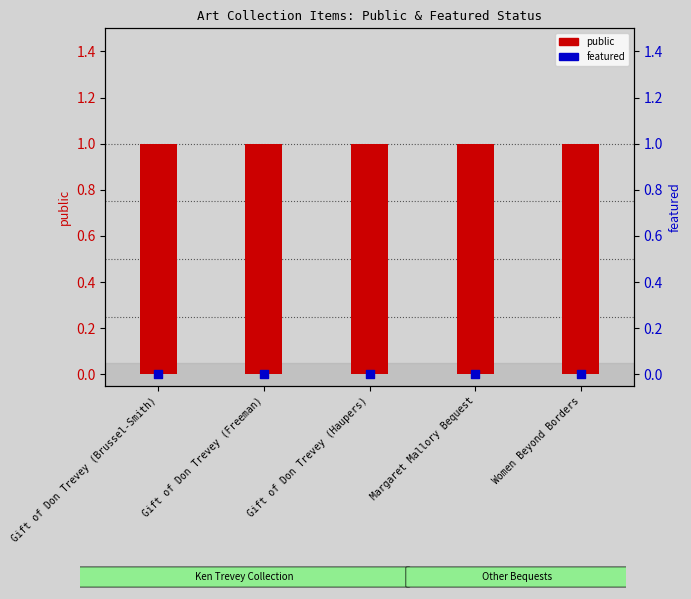

Which series contains the lowest Y value?

featured